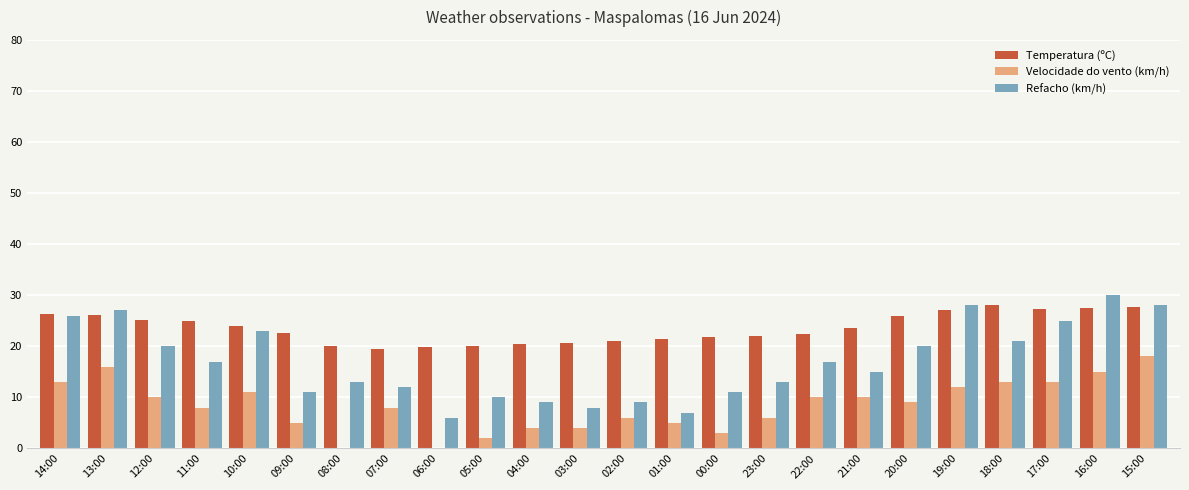

What is the total value across all series at 02:00?

36.1